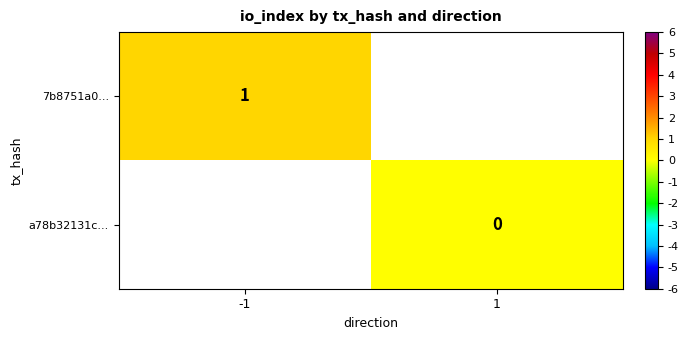

Is the value of 7b8751a0... at -1 greater than the value of a78b32131c... at 1?

Yes